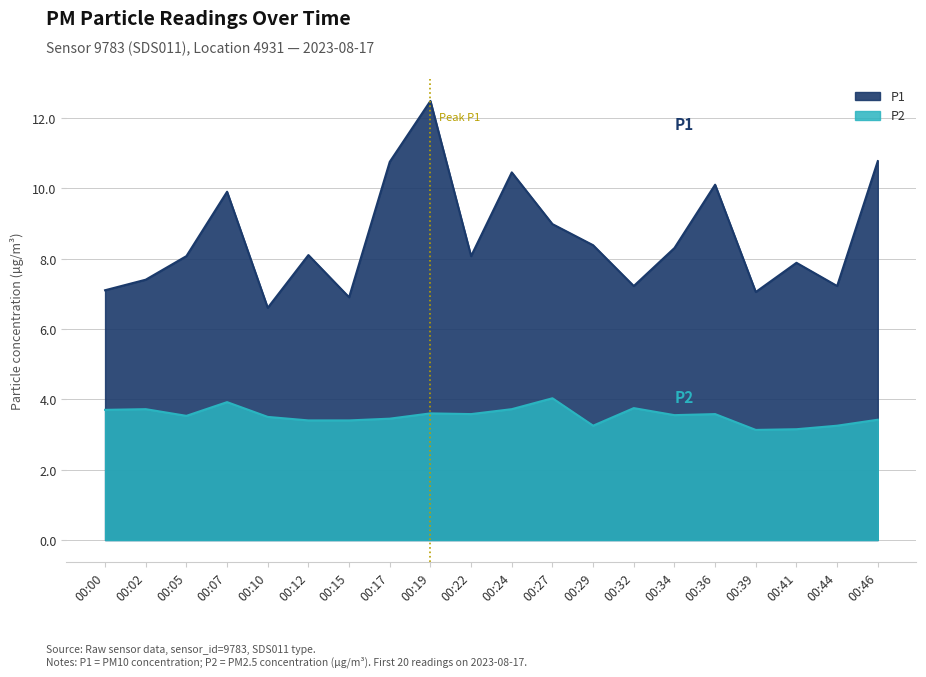

At which label is P2 closest to 3?

00:39